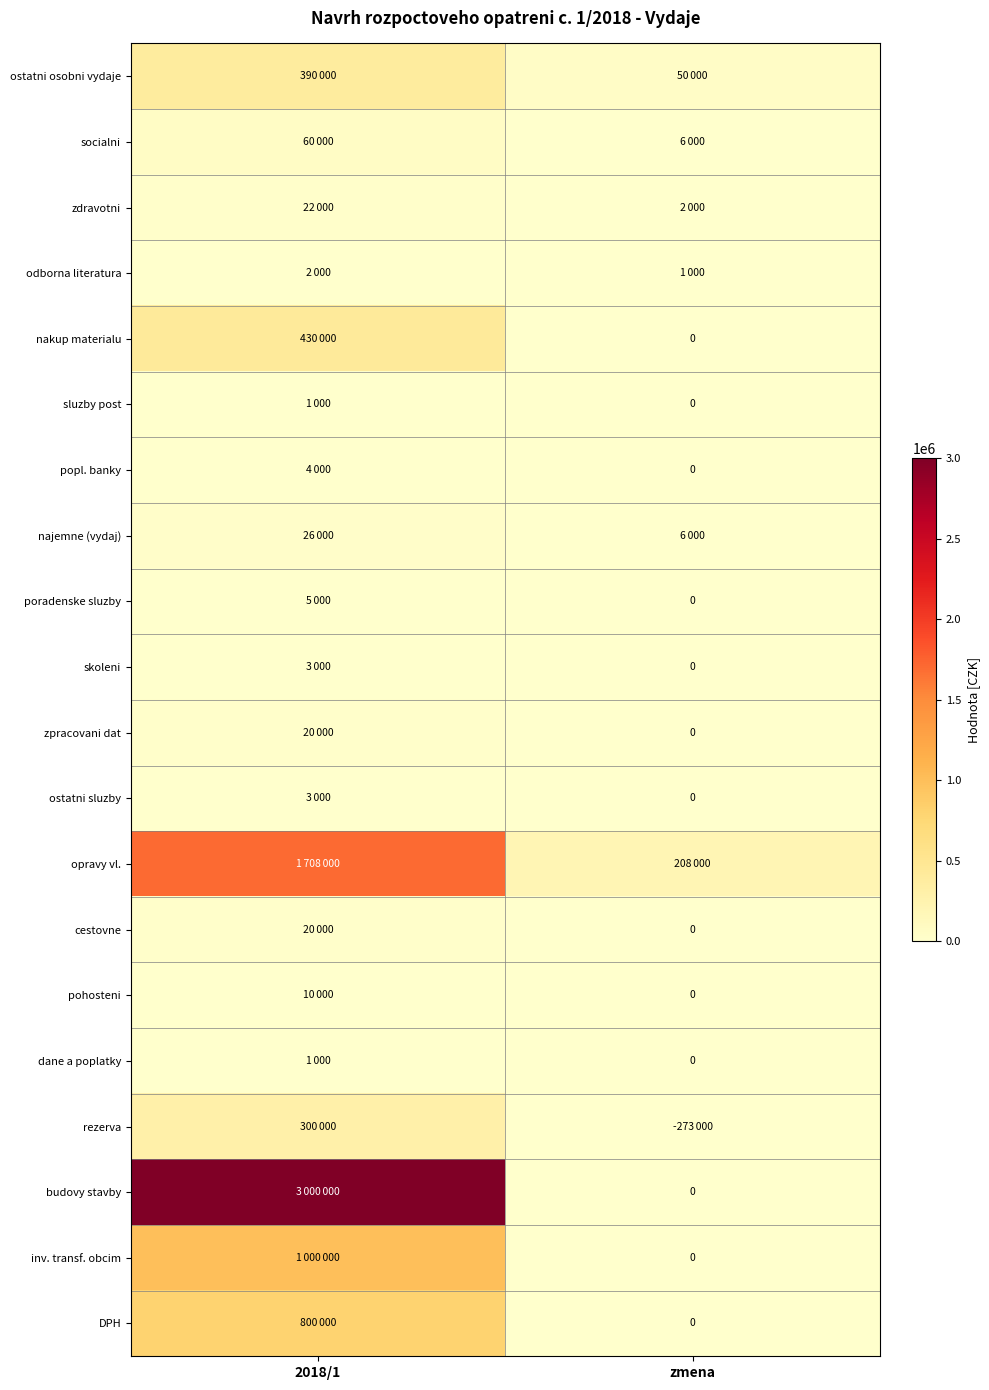

Rank the series by their maximum value, from lowest to highest.

sluzby post, dane a poplatky, odborna literatura, skoleni, ostatni sluzby, popl. banky, poradenske sluzby, pohosteni, zpracovani dat, cestovne, zdravotni, najemne (vydaj), socialni, rezerva, ostatni osobni vydaje, nakup materialu, DPH, inv. transf. obcim, opravy vl., budovy stavby